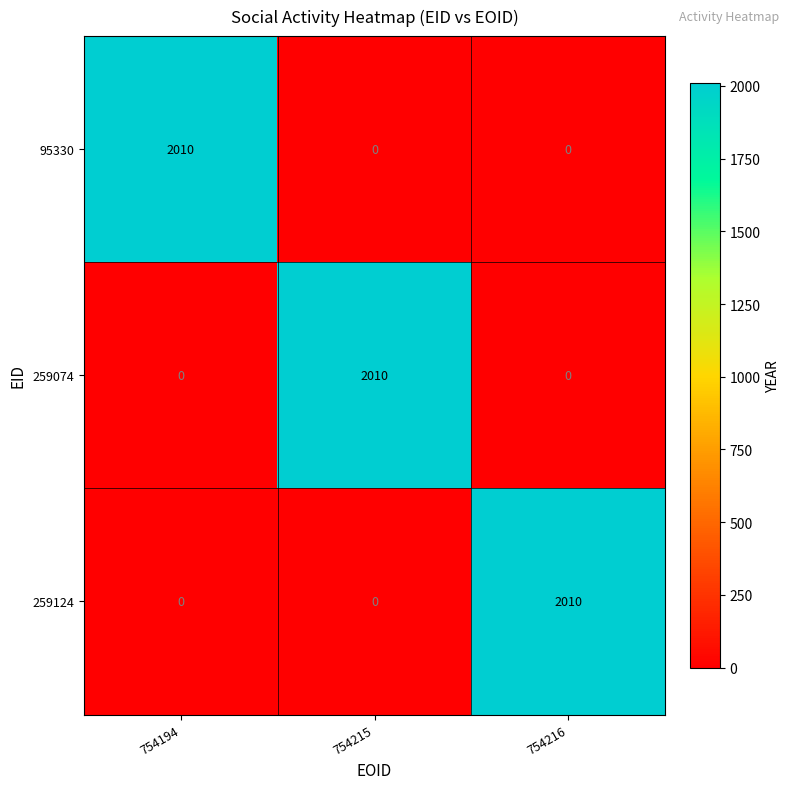

Reading left to right, list all the values displayed in this chart.

95330: 754194=2010	754215=0	754216=0
259074: 754194=0	754215=2010	754216=0
259124: 754194=0	754215=0	754216=2010